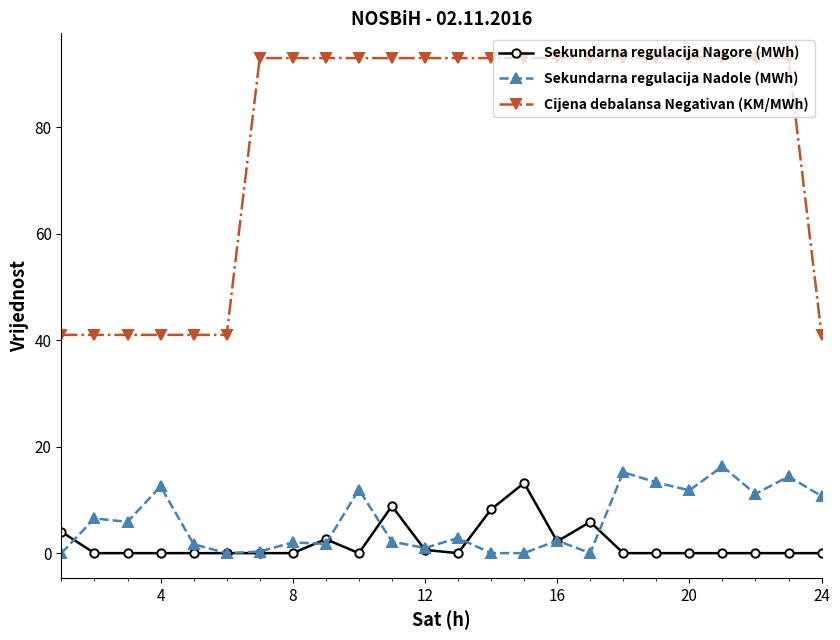

True or false: Sekundarna regulacija Nagore (MWh) and Cijena debalansa Negativan (KM/MWh) intersect in this chart.

False